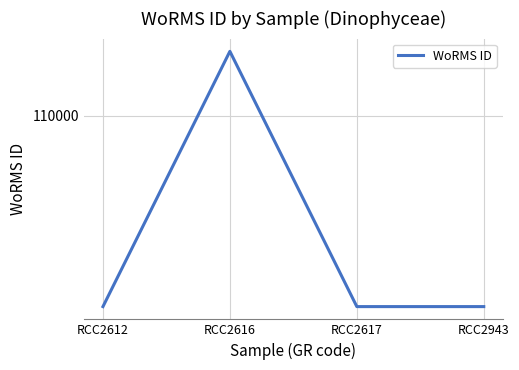

Does the chart have visible grid lines?

Yes